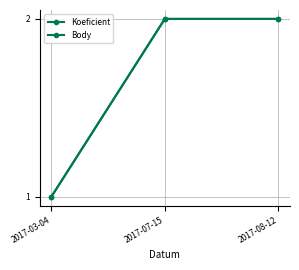

Which category has the lowest value in the Body series?

2017-03-04